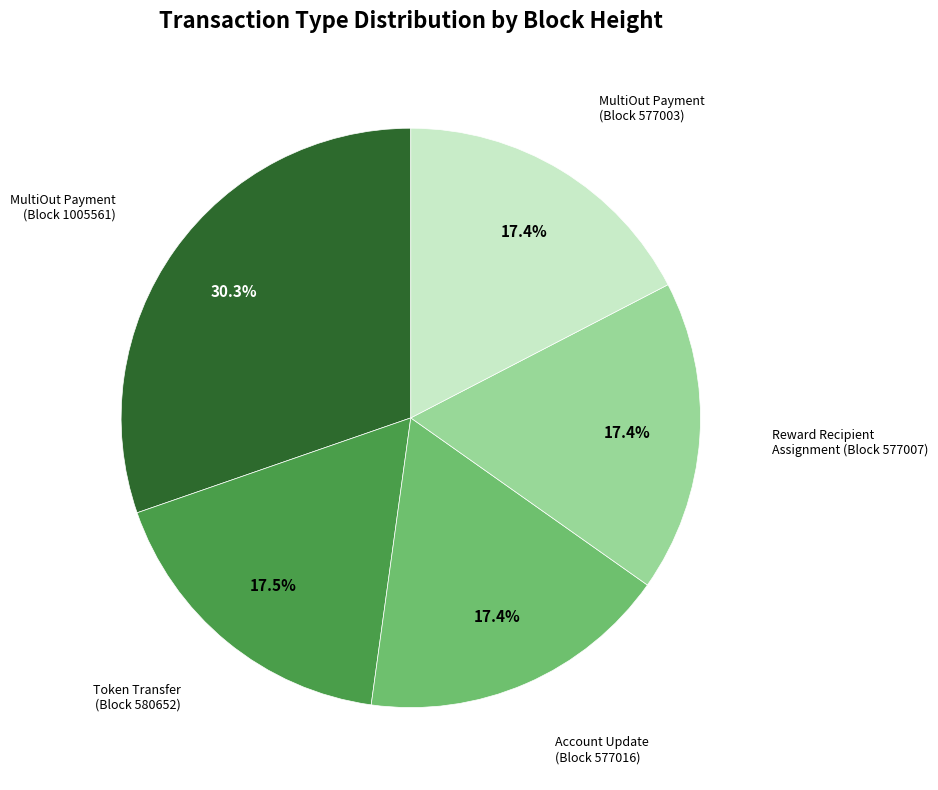

Is there a majority slice in this chart?

No